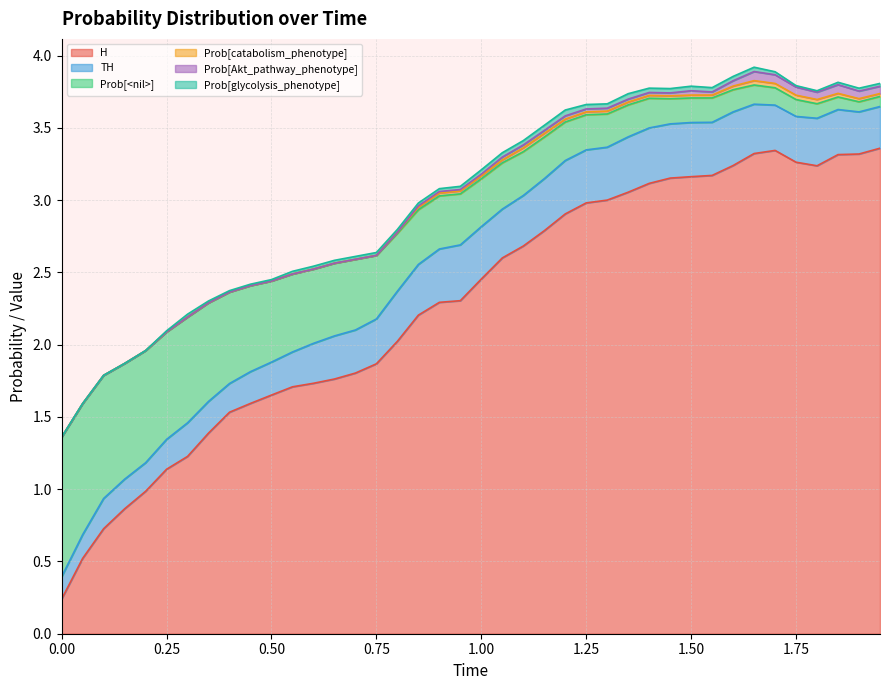

What is the difference between the highest and lowest values at 1.6?

3.2